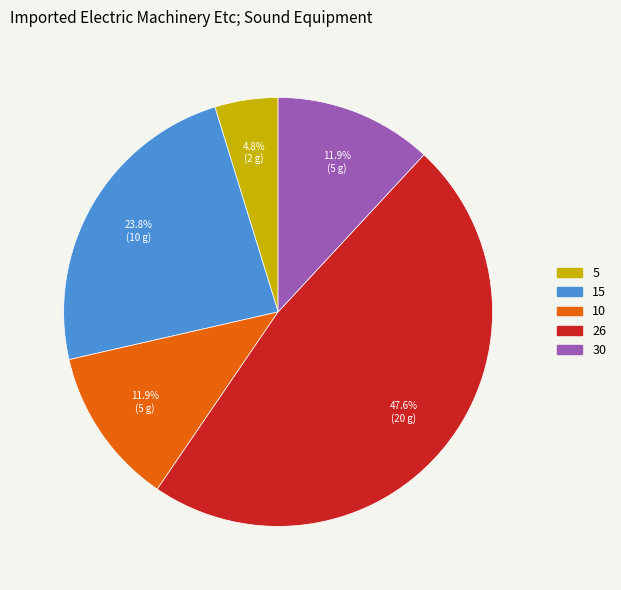

Combined, what portion of the pie is 15 and 10?

35.7%